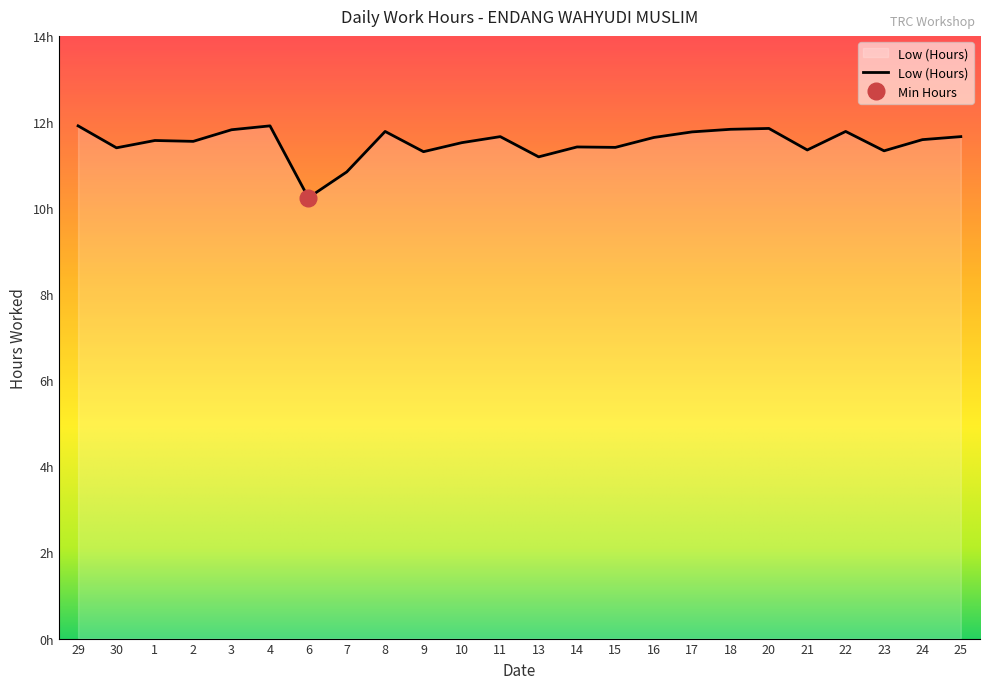

Where is the first local maximum?

1